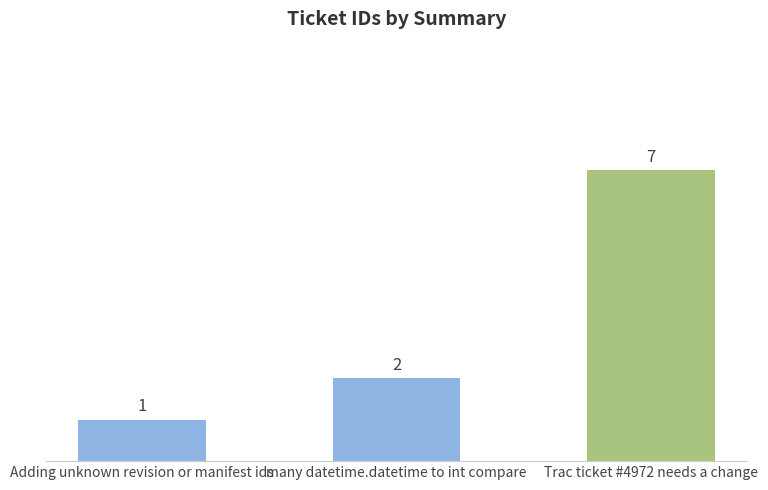

Reading left to right, what are all the values shown in this chart?

1	2	7